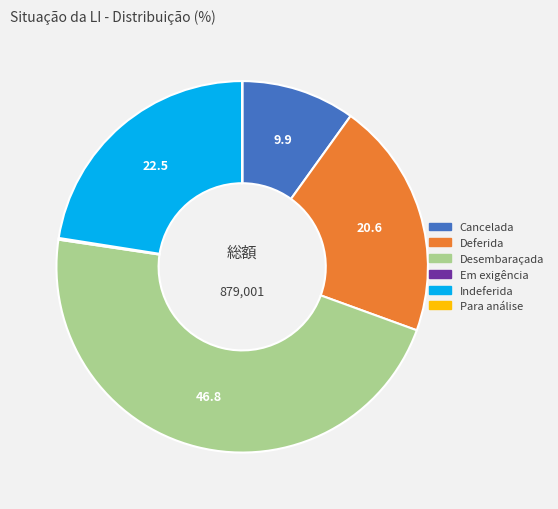

Combined, do Deferida and Desembaraçada account for over 50%?

Yes